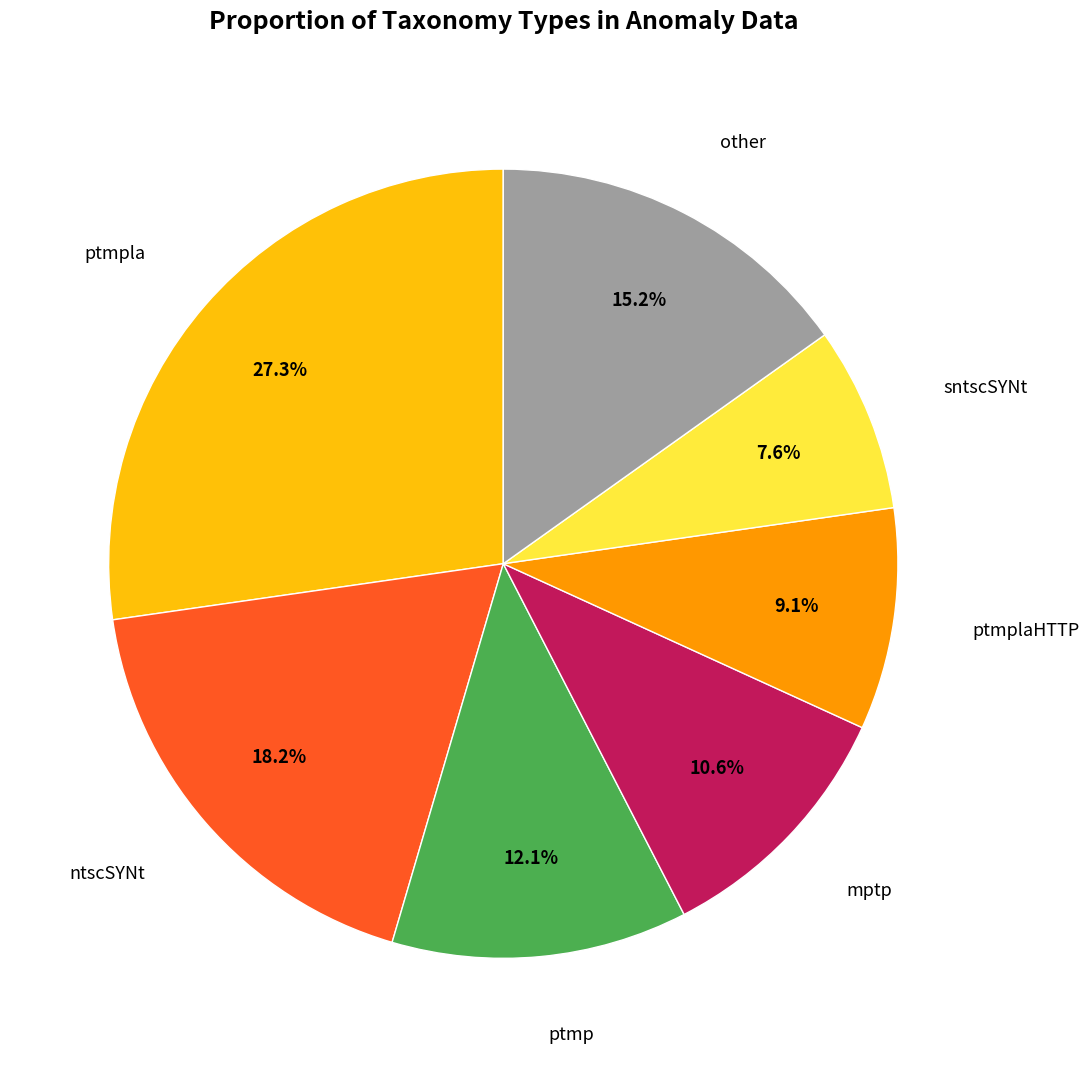

How many segments does this pie chart have?

7